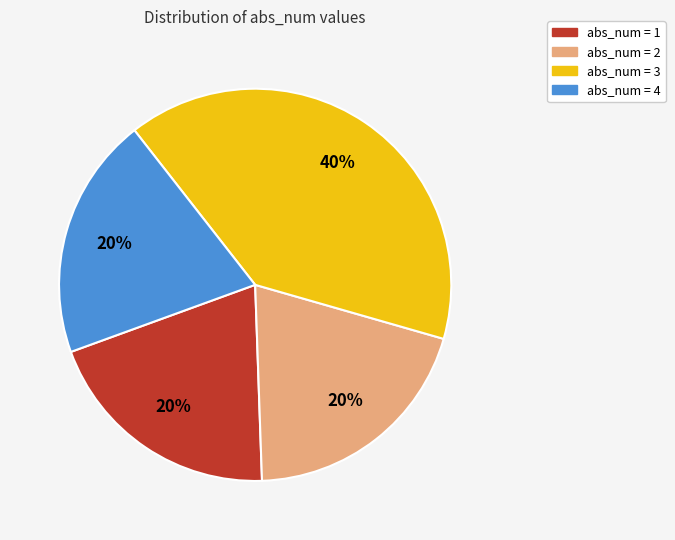

Is there any slice that represents more than half of the pie?

No